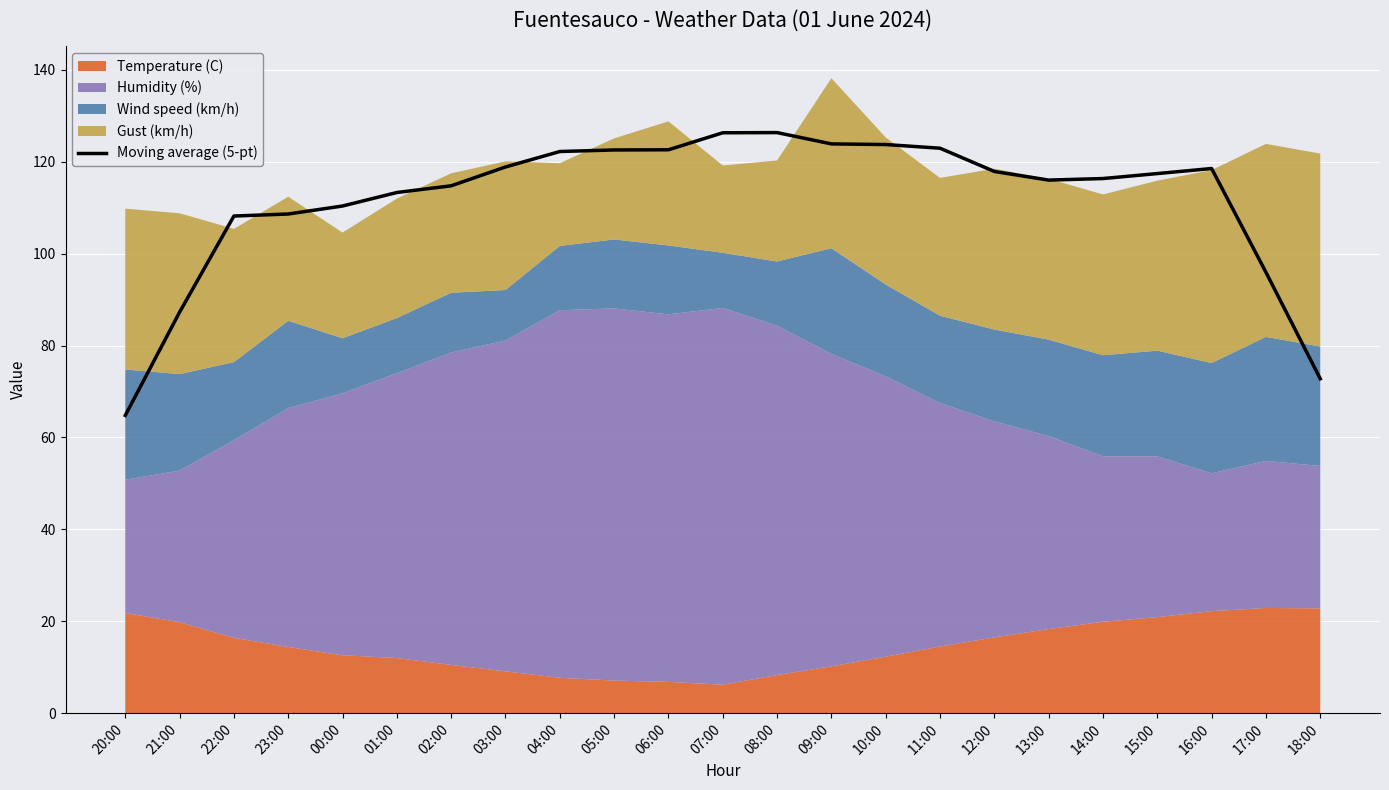

How many lines are shown in the chart?

1